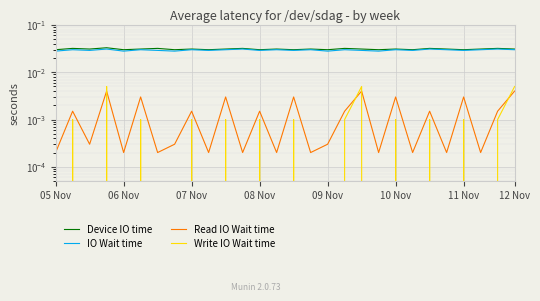

What is the sum of all IO Wait time values?

0.8